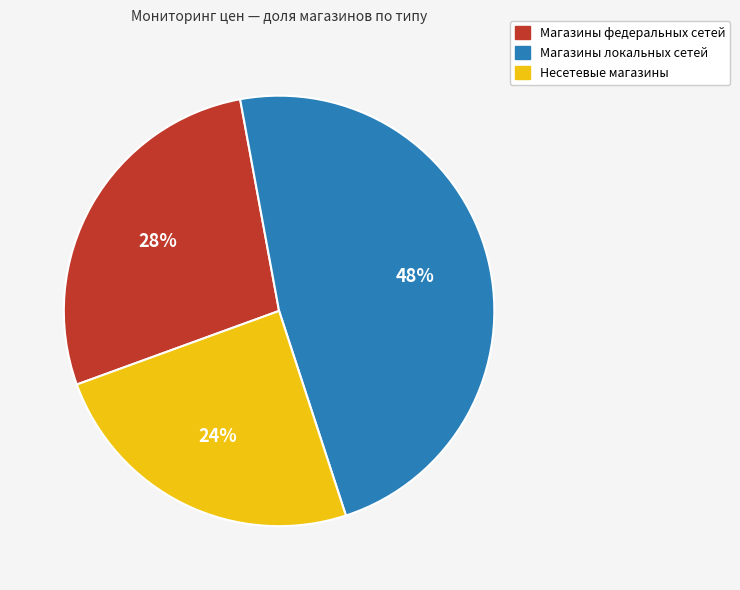

To the nearest percent, what is the average slice percentage?

33%